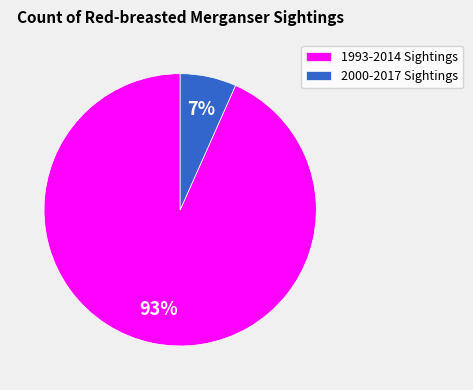

What is the smallest slice in the pie chart?

2000-2017 Sightings